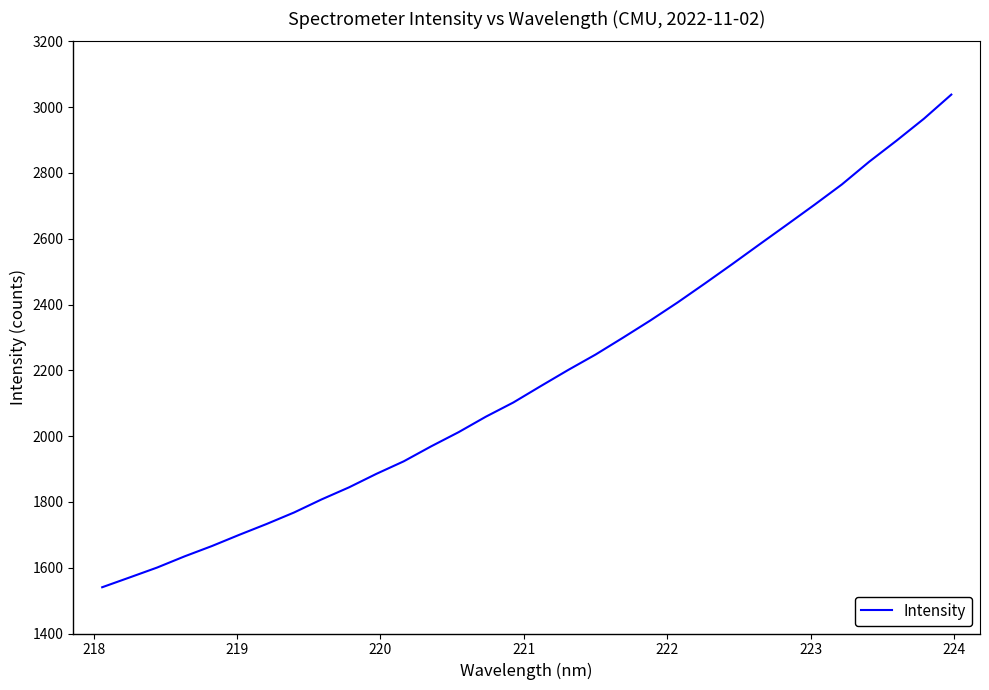

What is the greatest value displayed?

3038.2